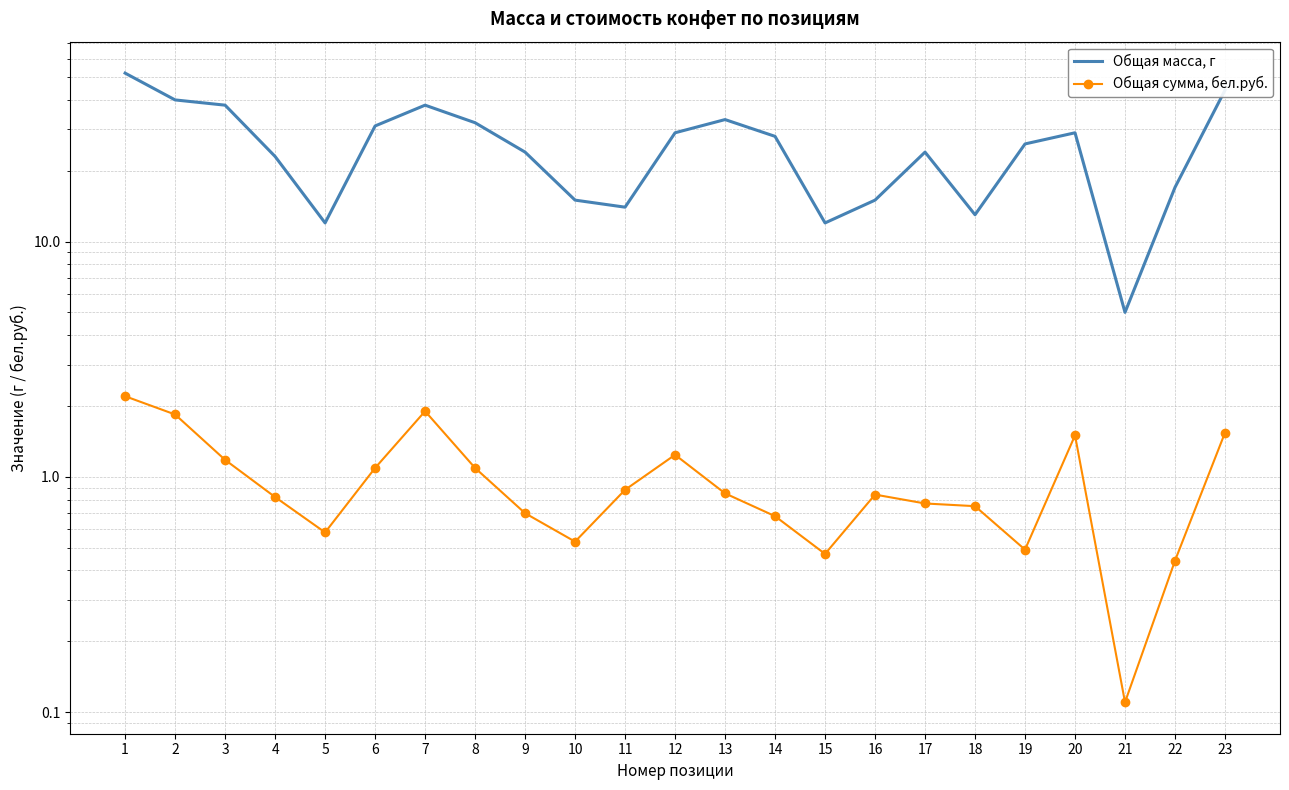

What is the approximate value of Общая масса, г at 16?

15.0